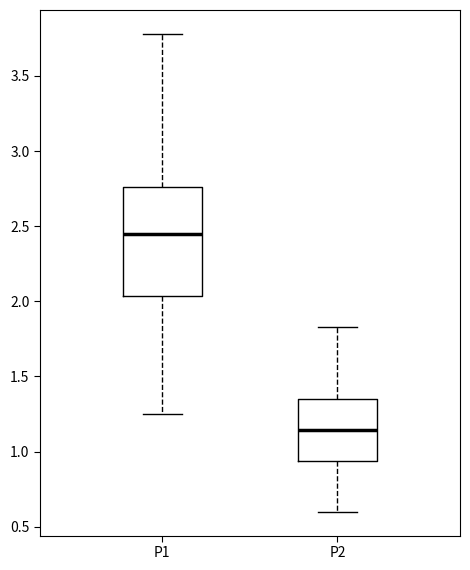

Reading left to right, read every box against the y-axis: the position of its median line, the range the box covers, and the ends of its whiskers. The values are not printed on the chart, so give them approximately, as read against the axis.

P1: median 2.45, box 2.05 to 2.75, whiskers 1.25 to 3.80
P2: median 1.15, box 0.95 to 1.35, whiskers 0.60 to 1.85